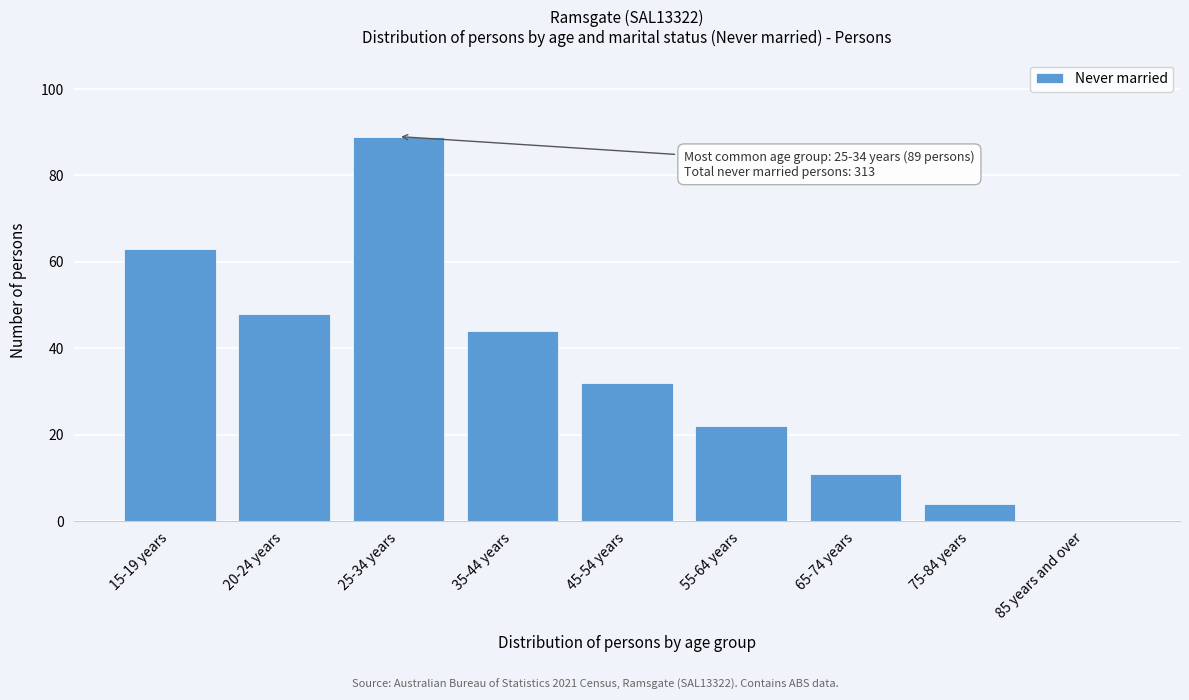

Reading left to right, extract all data points from this chart.

15-19 years=63	20-24 years=48	25-34 years=89	35-44 years=44	45-54 years=32	55-64 years=22	65-74 years=11	75-84 years=4	85 years and over=0